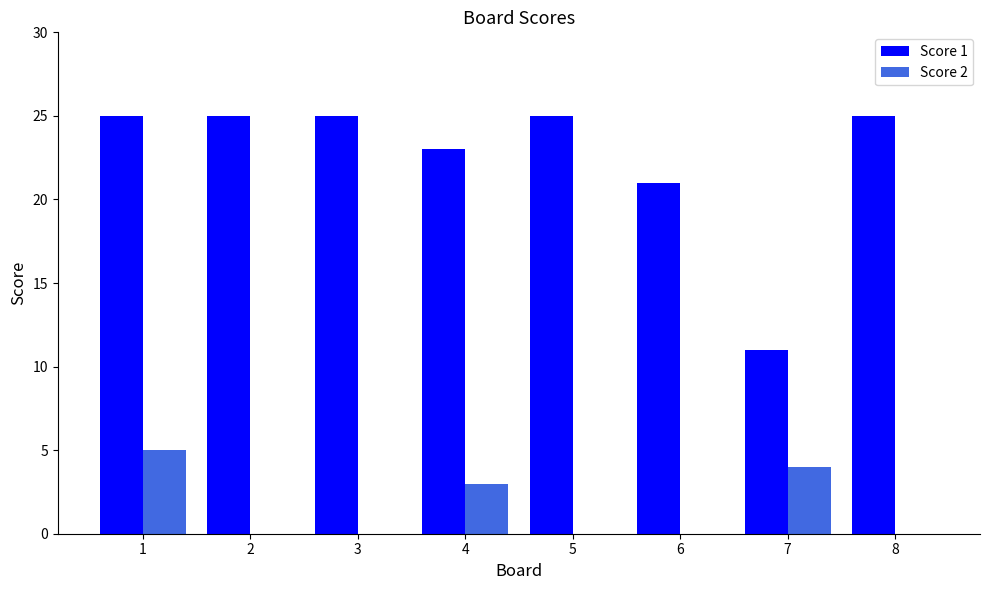

What is the total value across all series at 1?

30